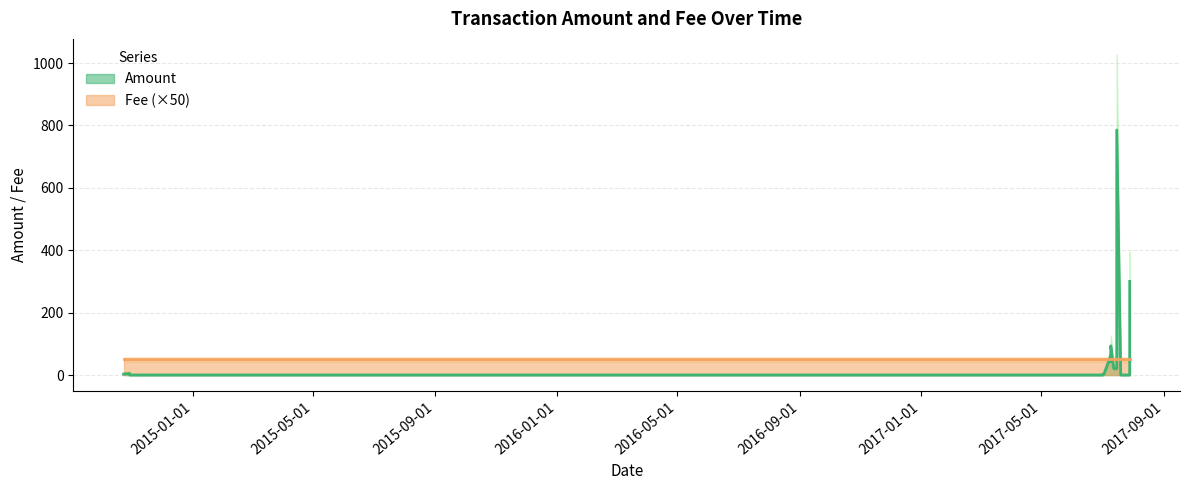

How many interior local peaks (higher than both neighbors) does the data have?

5